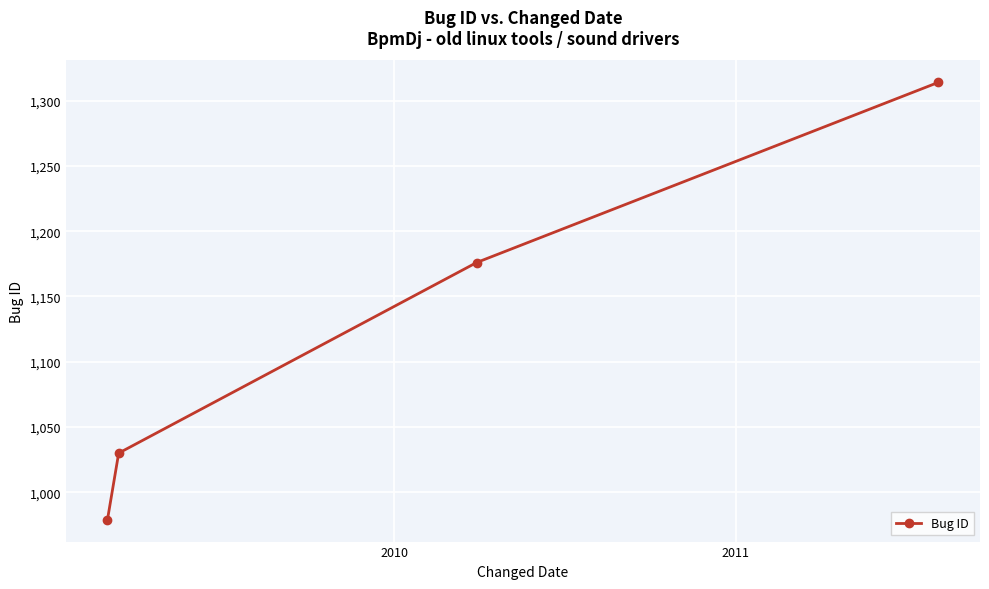

True or false: the data has more than 2 interior local peaks.

False